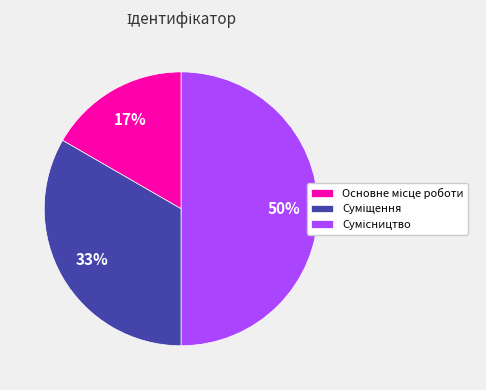

To the nearest percent, what is the average slice percentage?

33%